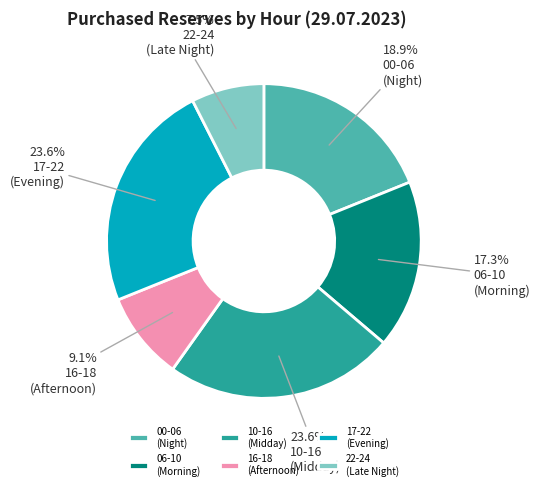

To the nearest percent, what is the average slice percentage?

17%